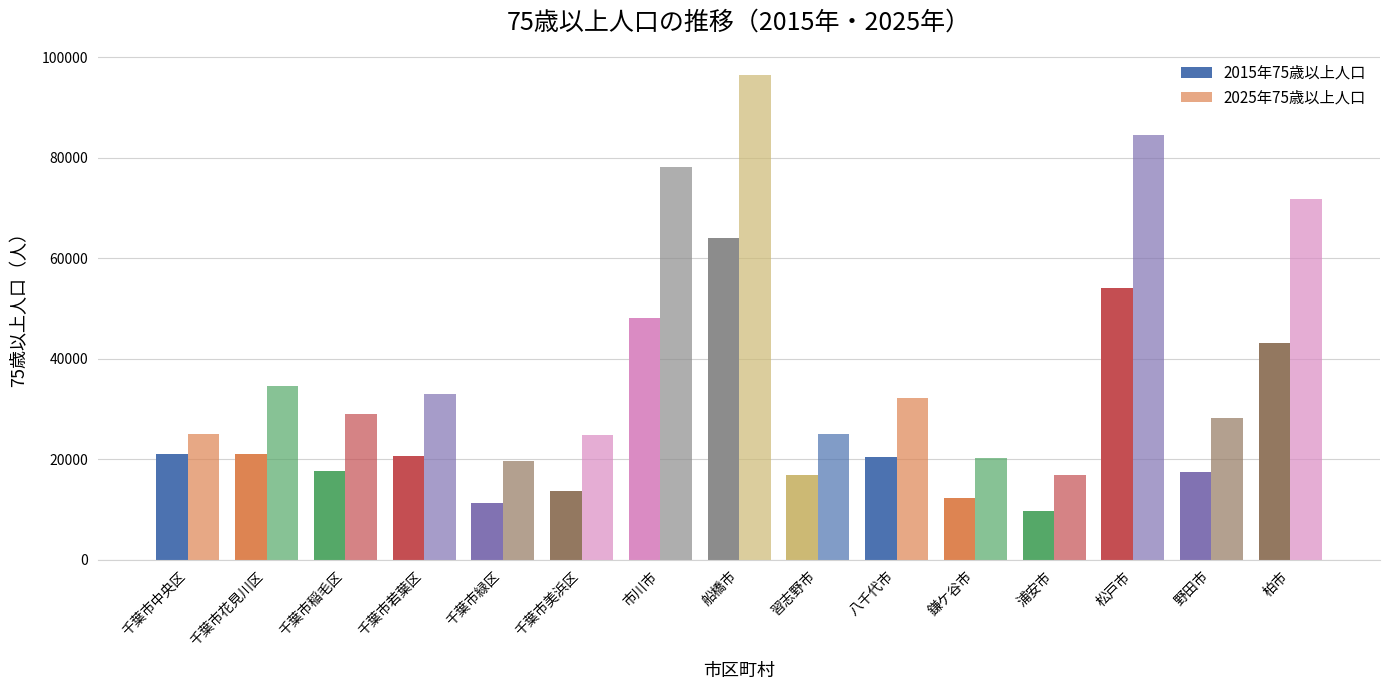

How many series are shown in this chart?

2